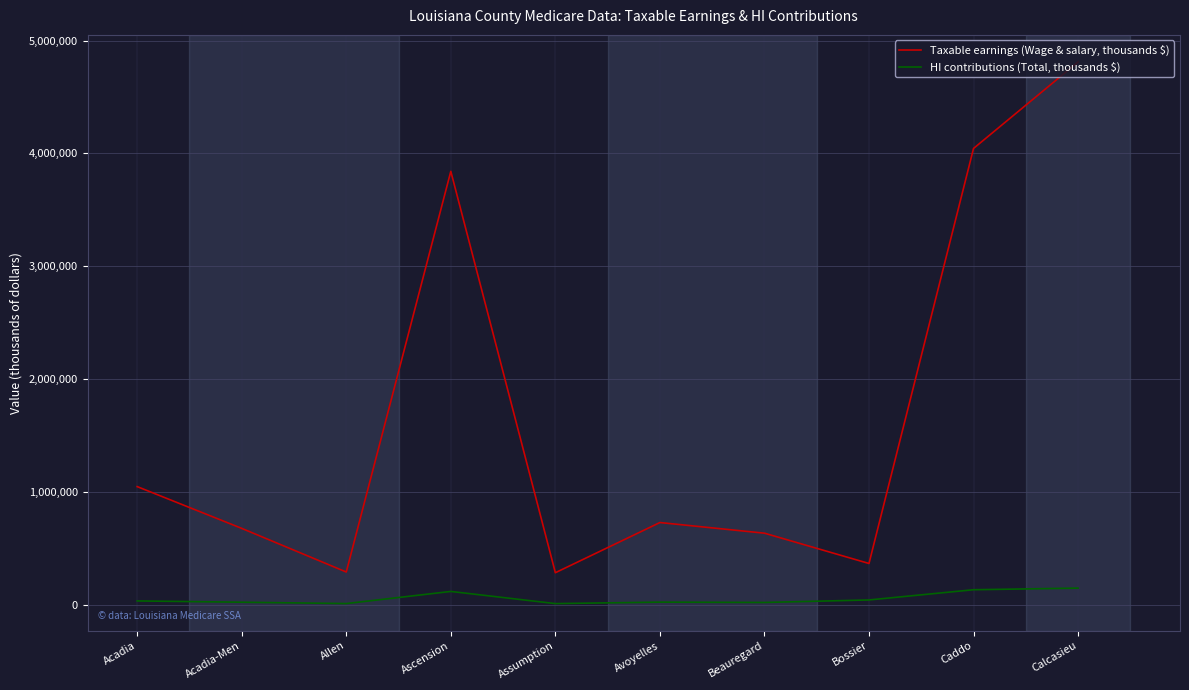

Which series has the largest range (max minus min)?

Taxable earnings (Wage & salary, thousands $)